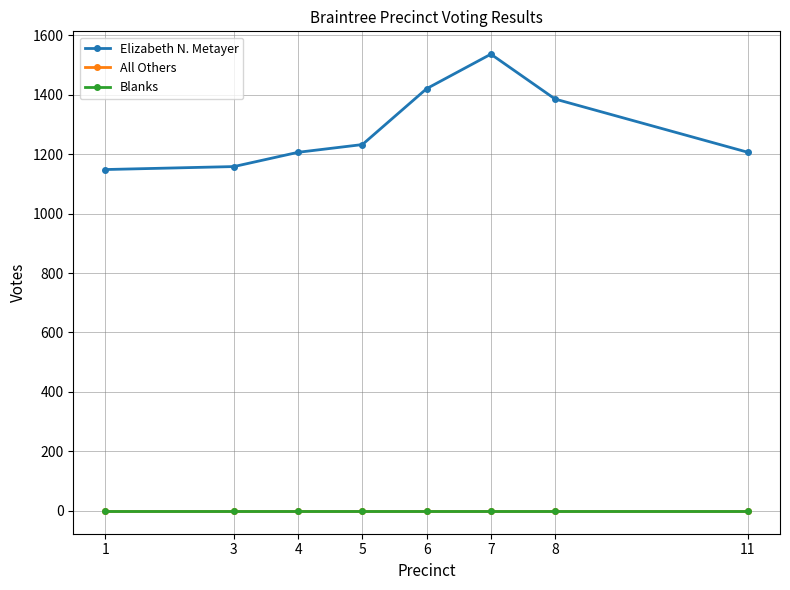

True or false: Blanks and Elizabeth N. Metayer cross at least once.

False